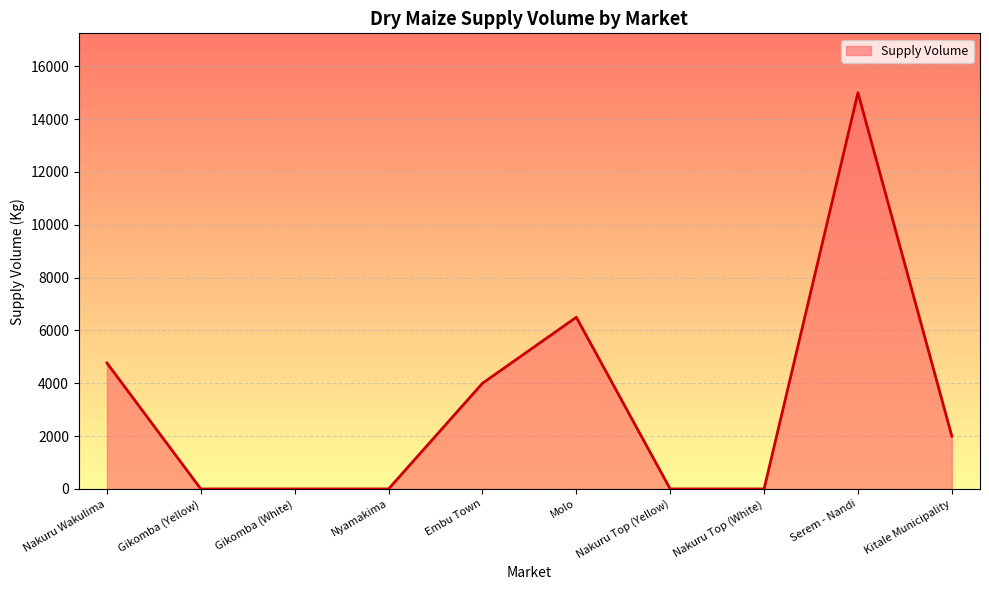

Count the number of categories in the chart.

10